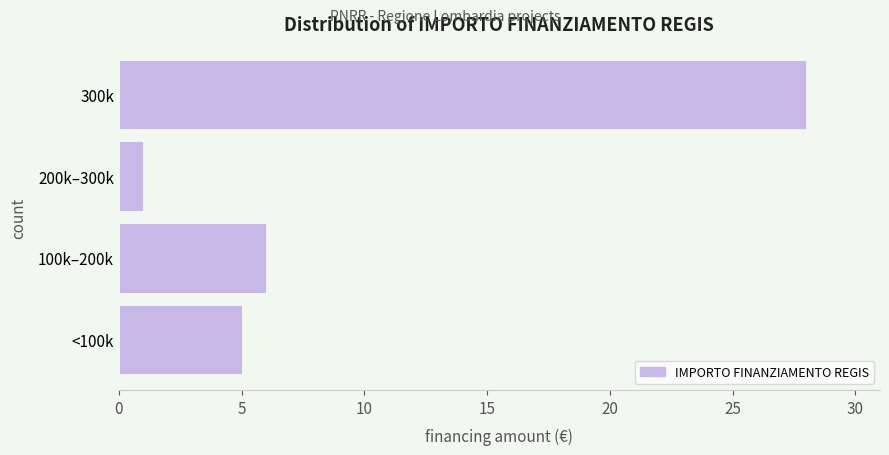

Reading bottom to top, transcribe all the data shown in this chart.

<100k=5	100k–200k=6	200k–300k=1	300k=28